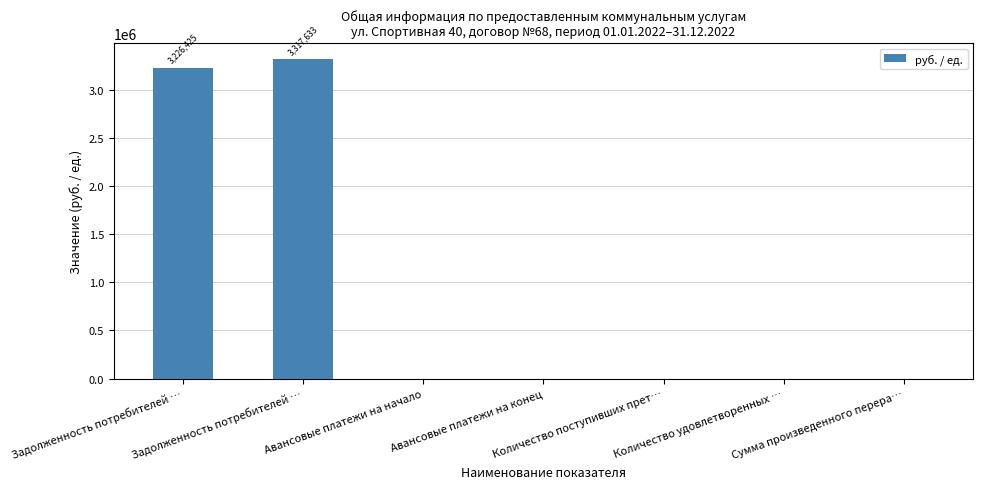

Count the number of data series in this chart.

1